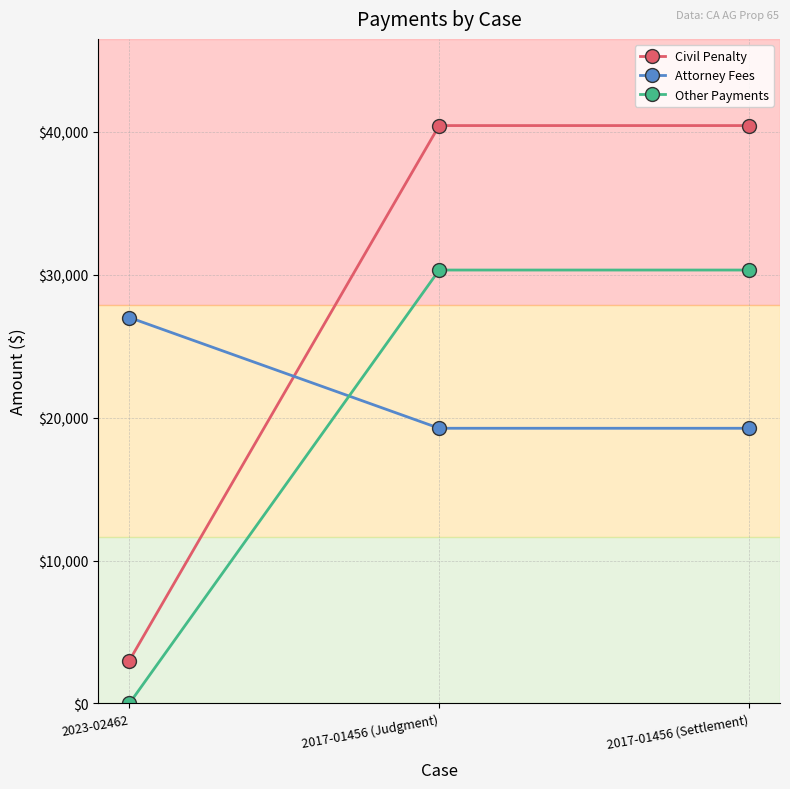

What are all the series names shown in the legend?

Civil Penalty, Attorney Fees, Other Payments